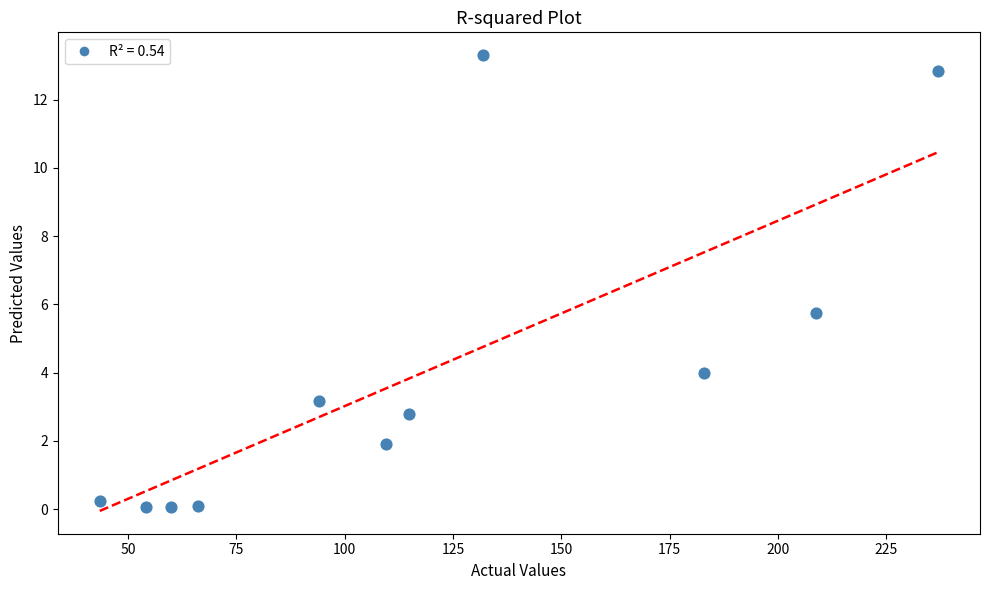

What is the range of X values (max minus min)?

193.5